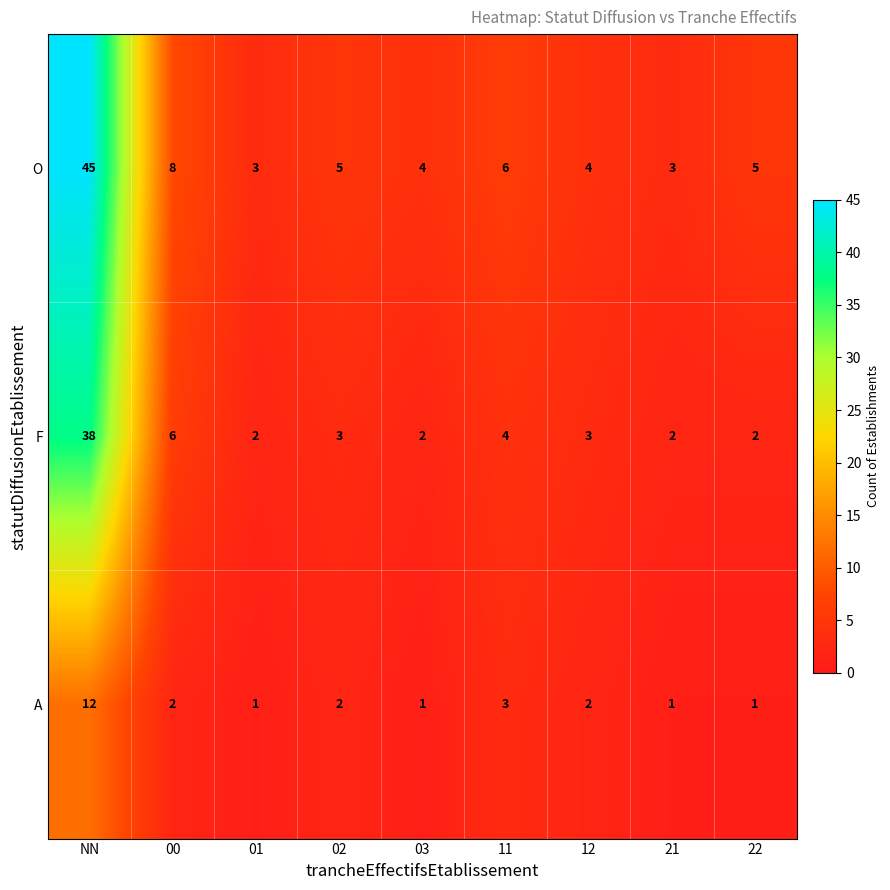

Which series has the largest total across all categories?

O